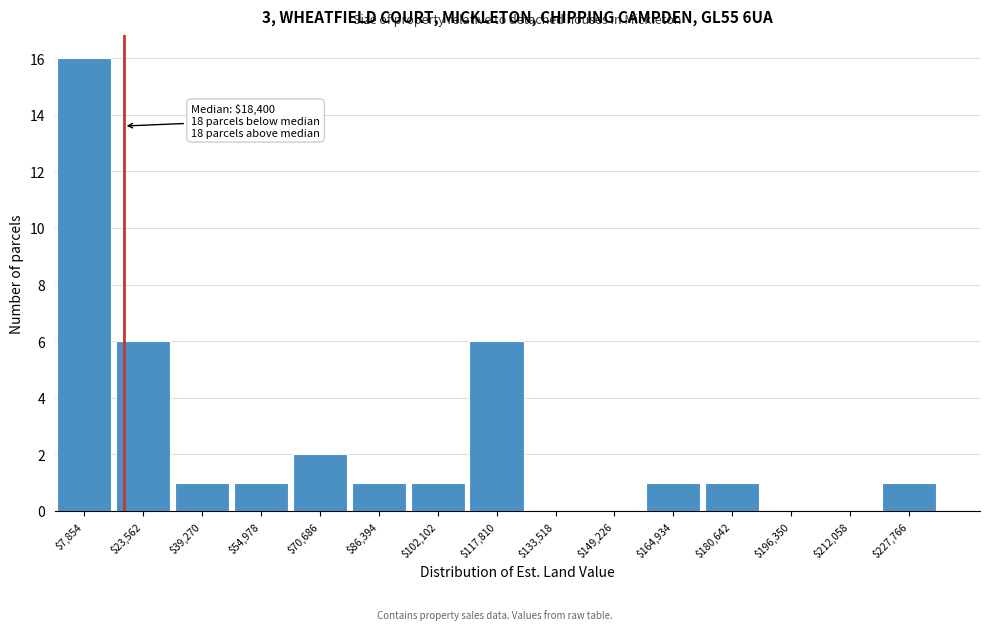

Which range on the x-axis has the tallest bar?

0 to 16000